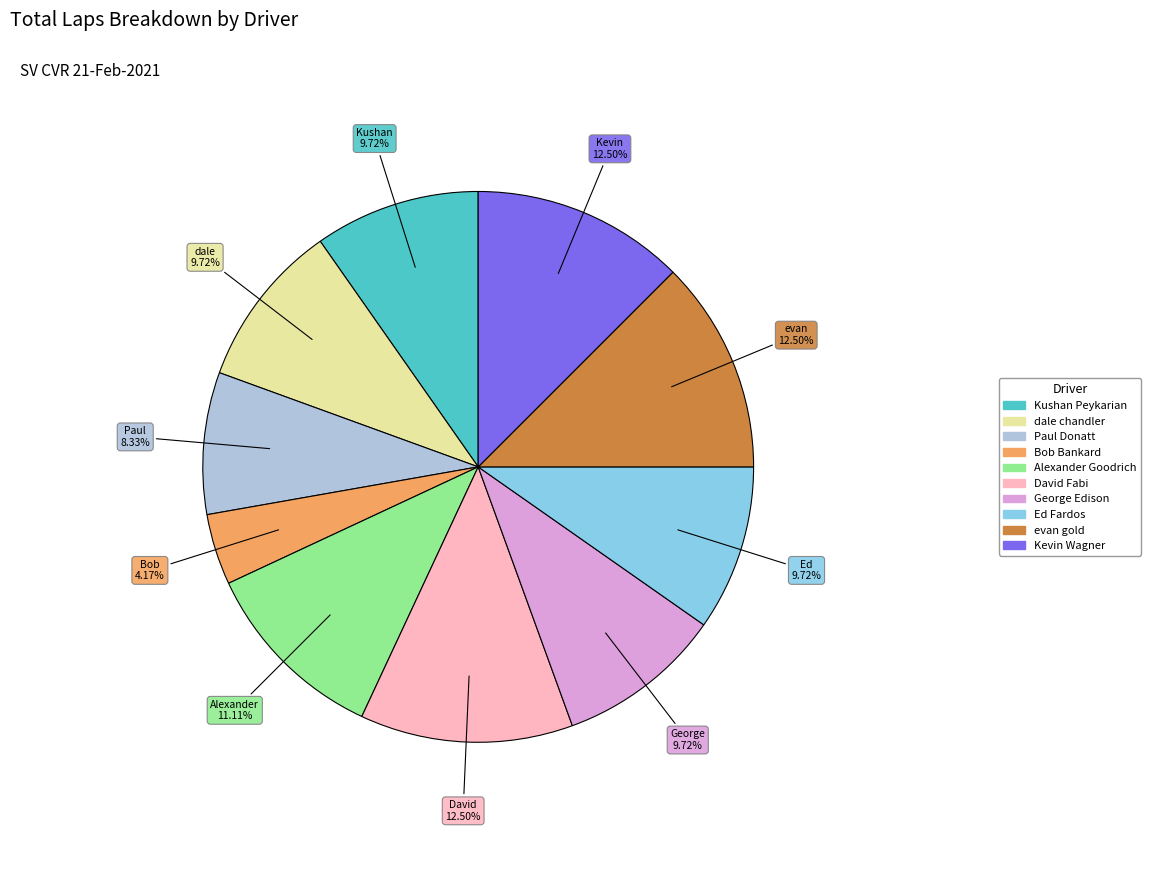

Do dale chandler and Kevin Wagner together represent more than half of the pie?

No